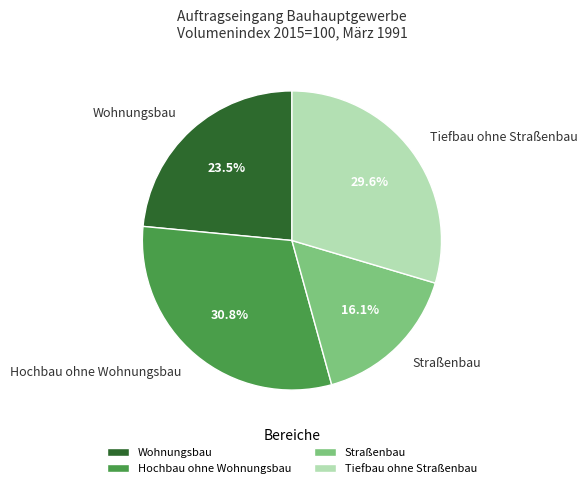

Which category has the biggest portion of the pie?

Hochbau ohne Wohnungsbau